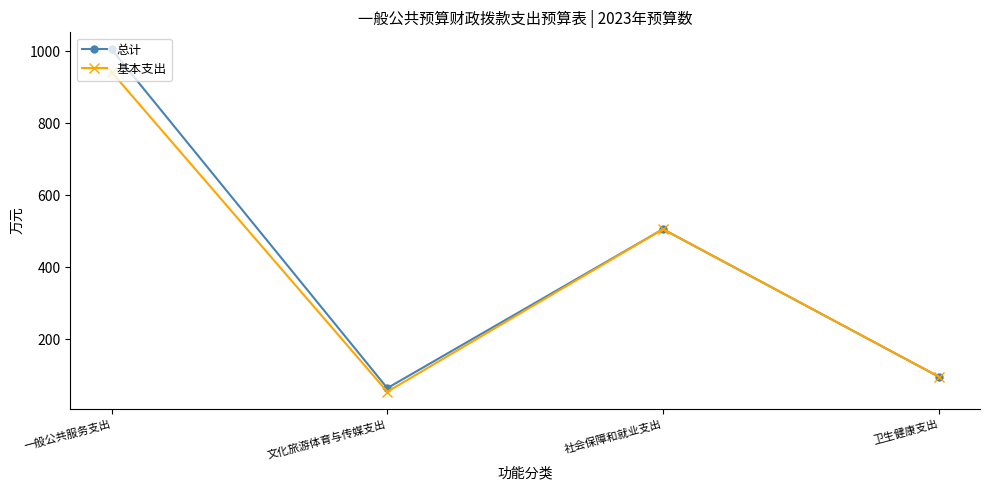

The value of 基本支出 at 一般公共服务支出 is 636.2. True or false?

False